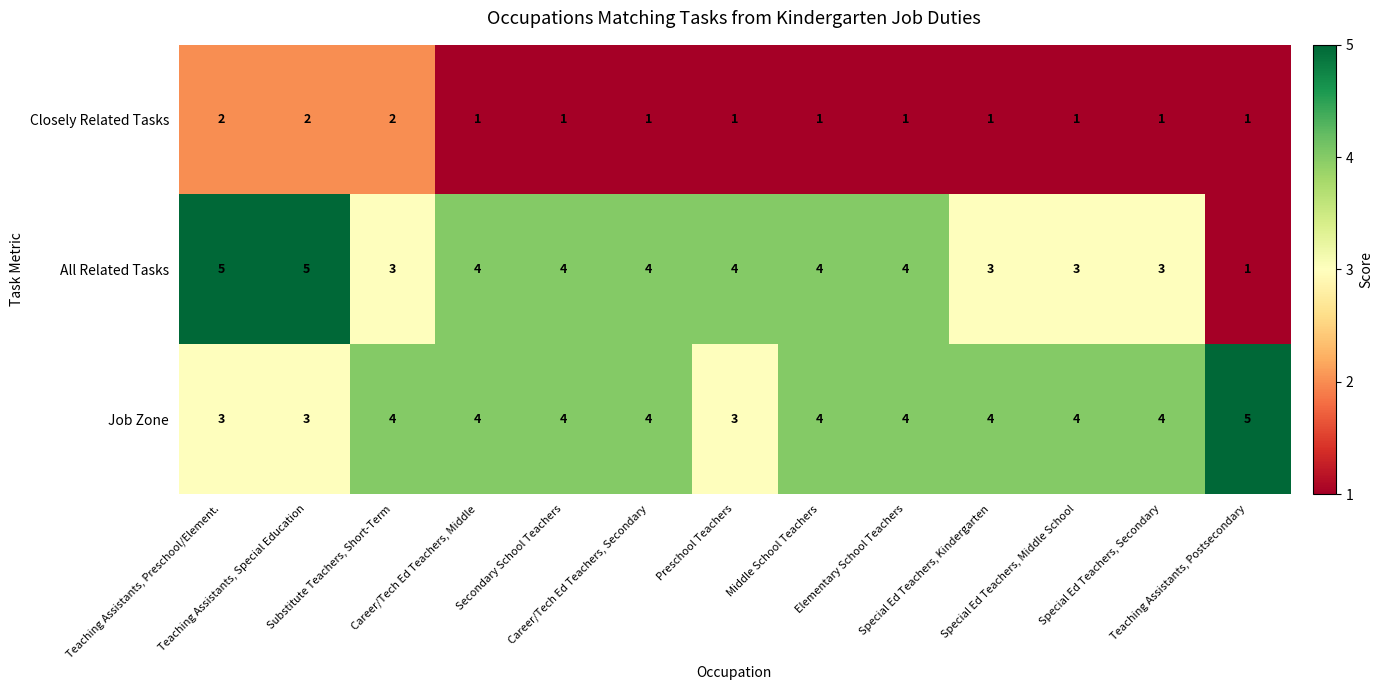

Which series has the largest range (max minus min)?

All Related Tasks